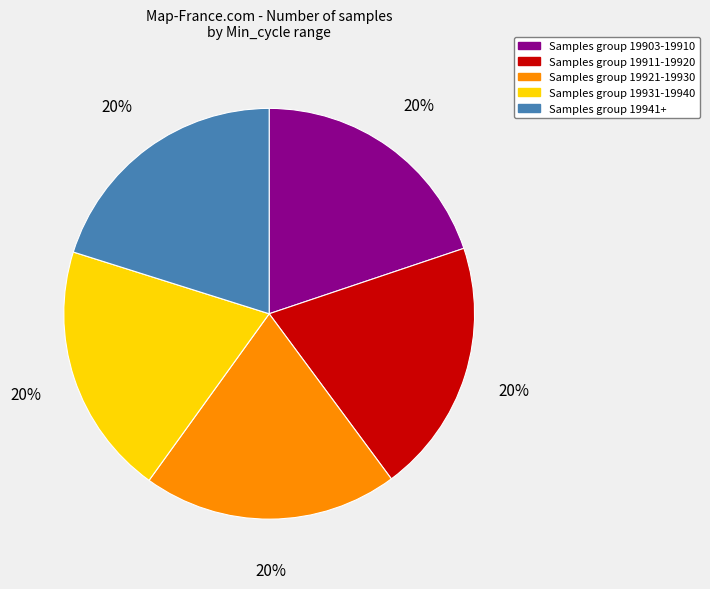

Does any single category account for the majority?

No